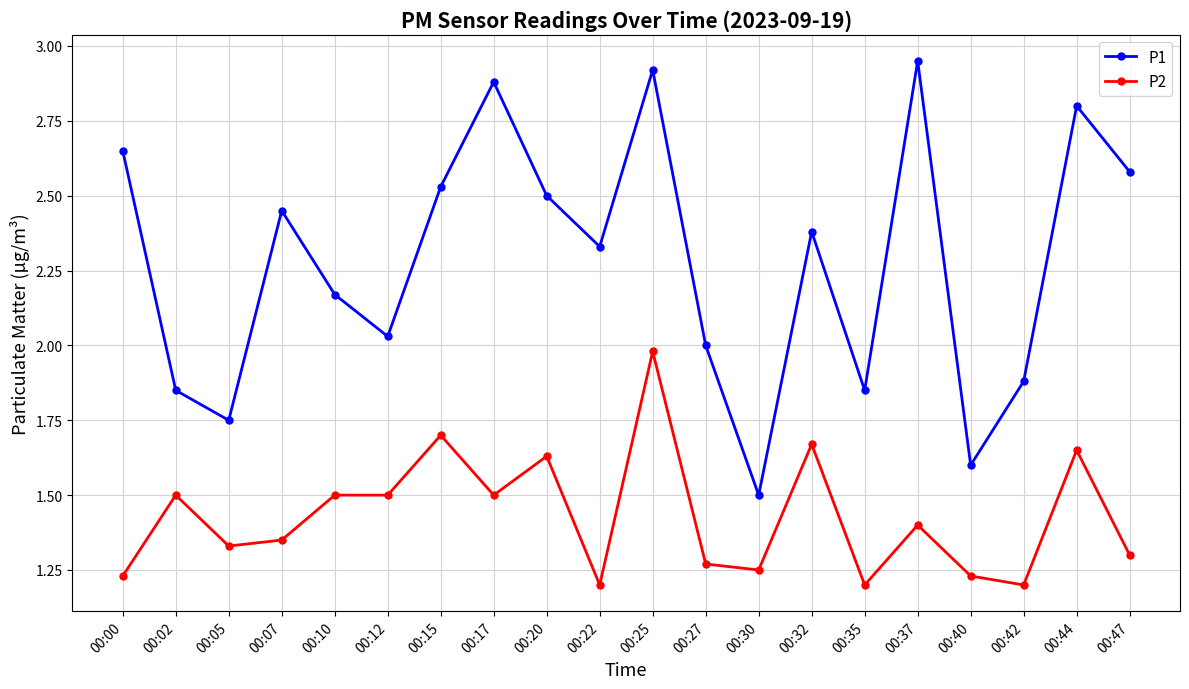

What value does the P1 series have at 00:30?

1.5